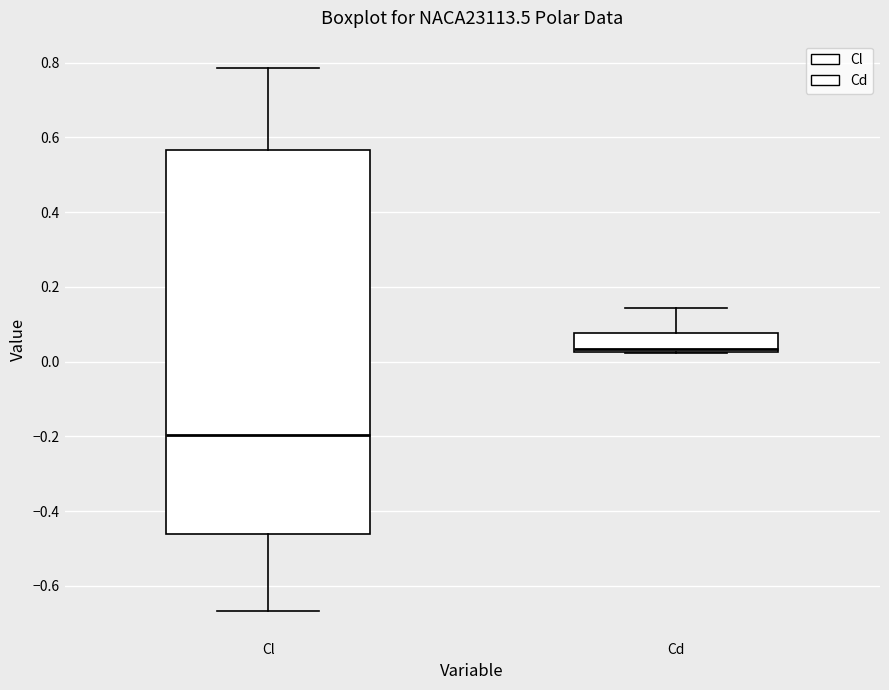

Comparing the boxes themselves (not the whiskers), which one is the tallest?

Cl